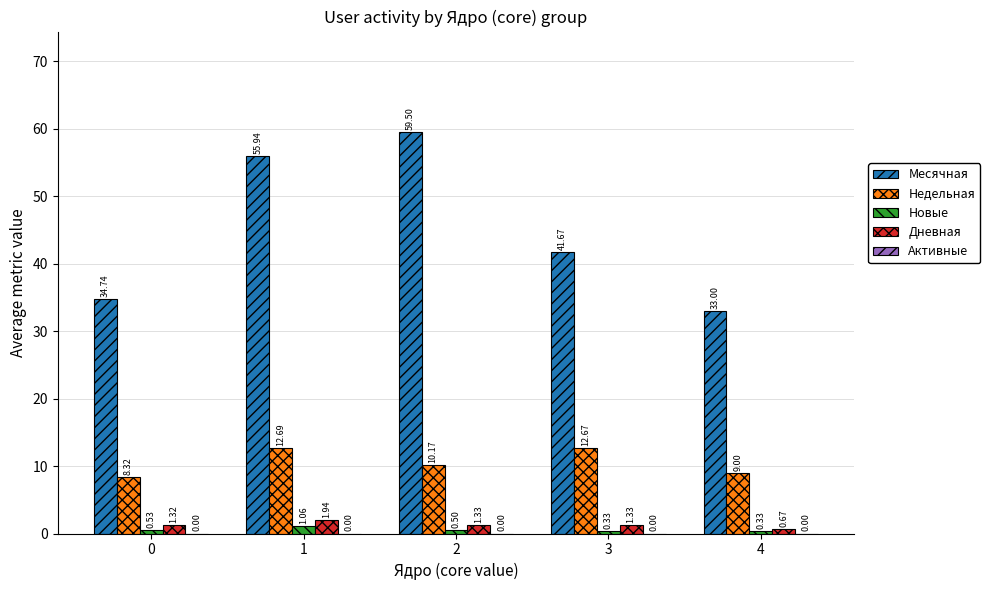

Is the value of Дневная at 2 greater than the value of Недельная at 3?

No